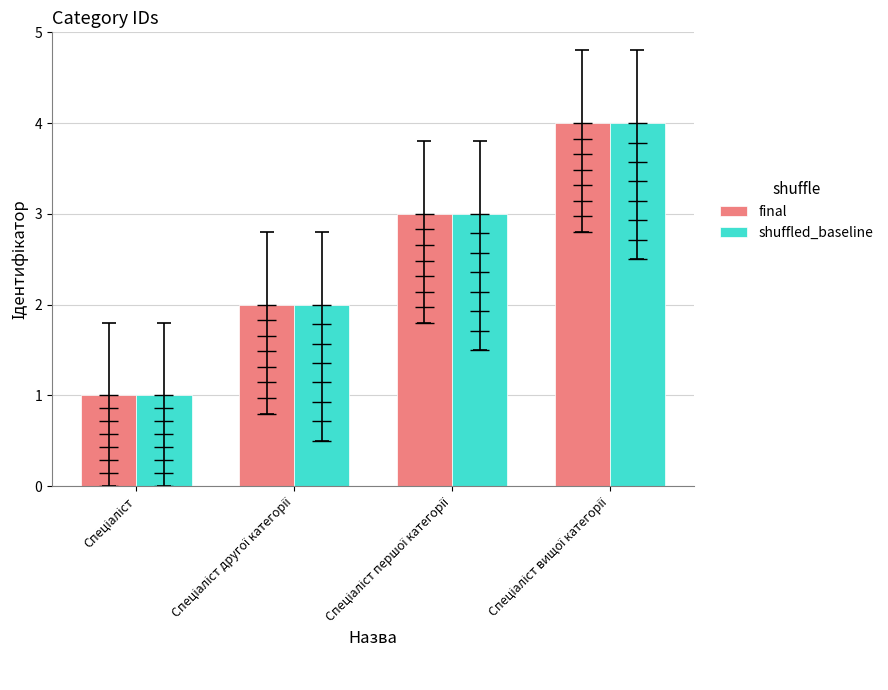

What is the value of the final bar at the 2nd from the left?

2